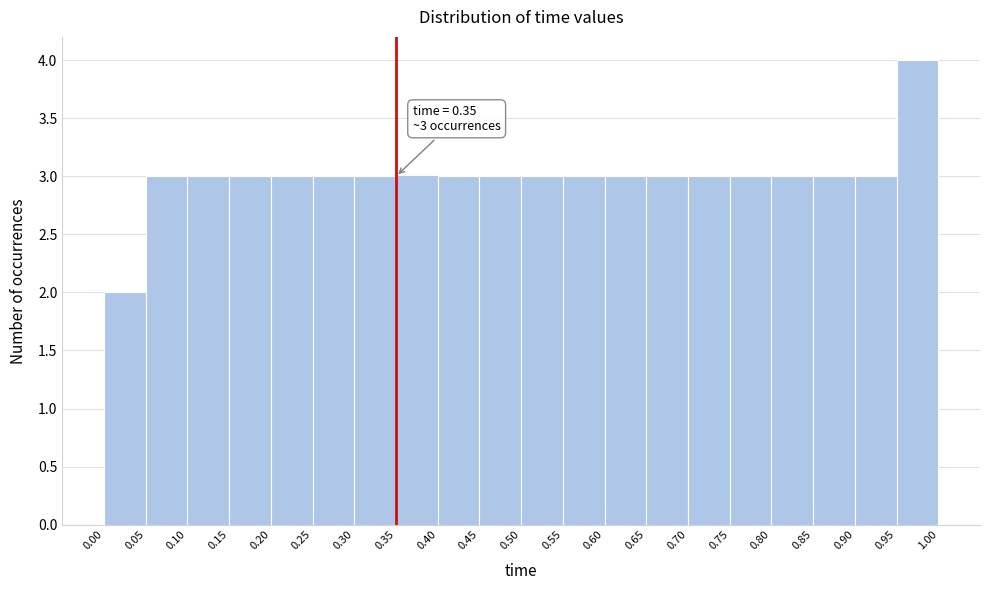

Over which range of the x-axis is the bar tallest?

0.95 to 1.00